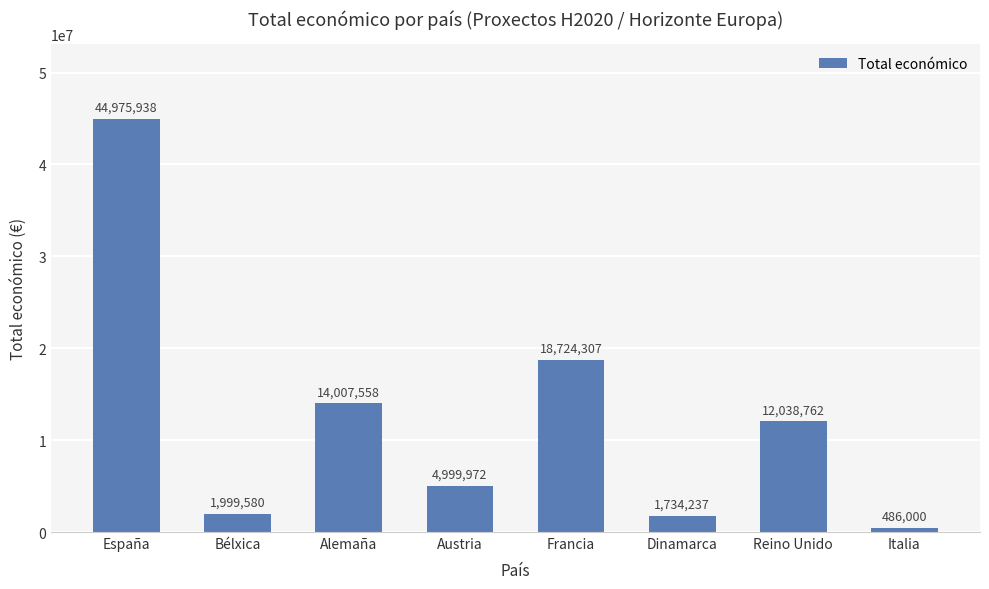

At which label does the data first exceed 12038762?

España